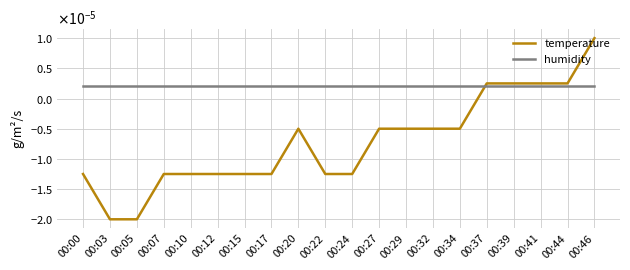

At 00:03, list the series in order from largest to smallest.

humidity, temperature